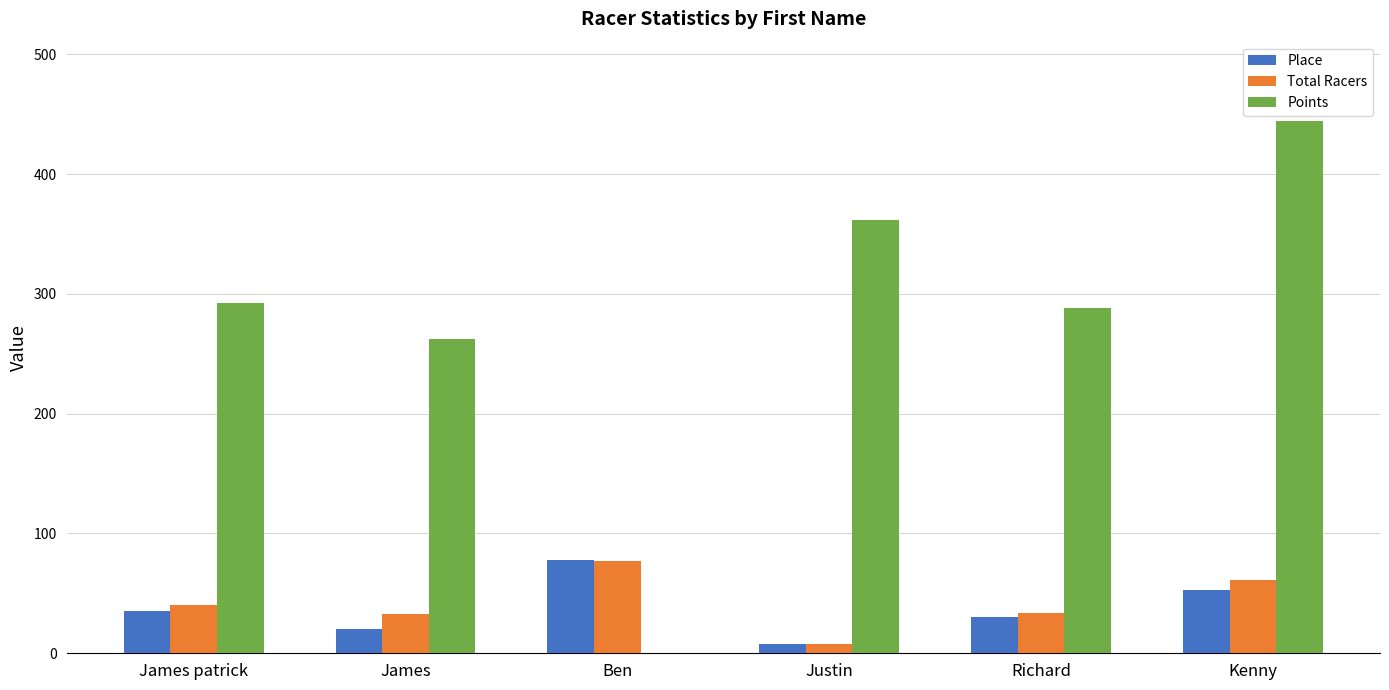

What is the total value across all series at Richard?

352.4